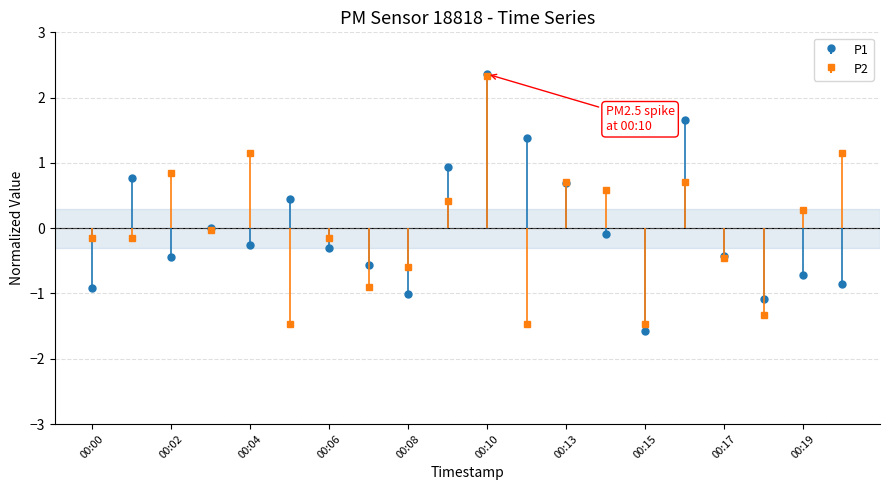

At which label does P2 reach its minimum?

00:05